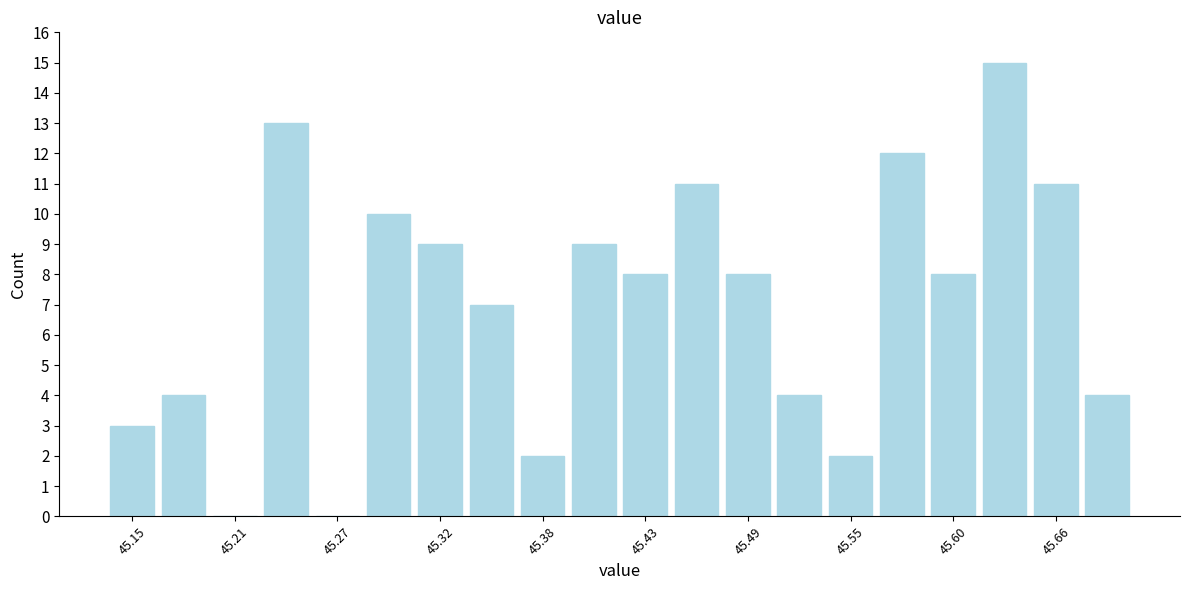

Around what value on the x-axis is the tallest bar? Give the approximate position of its centre, as read against the axis.

45.63